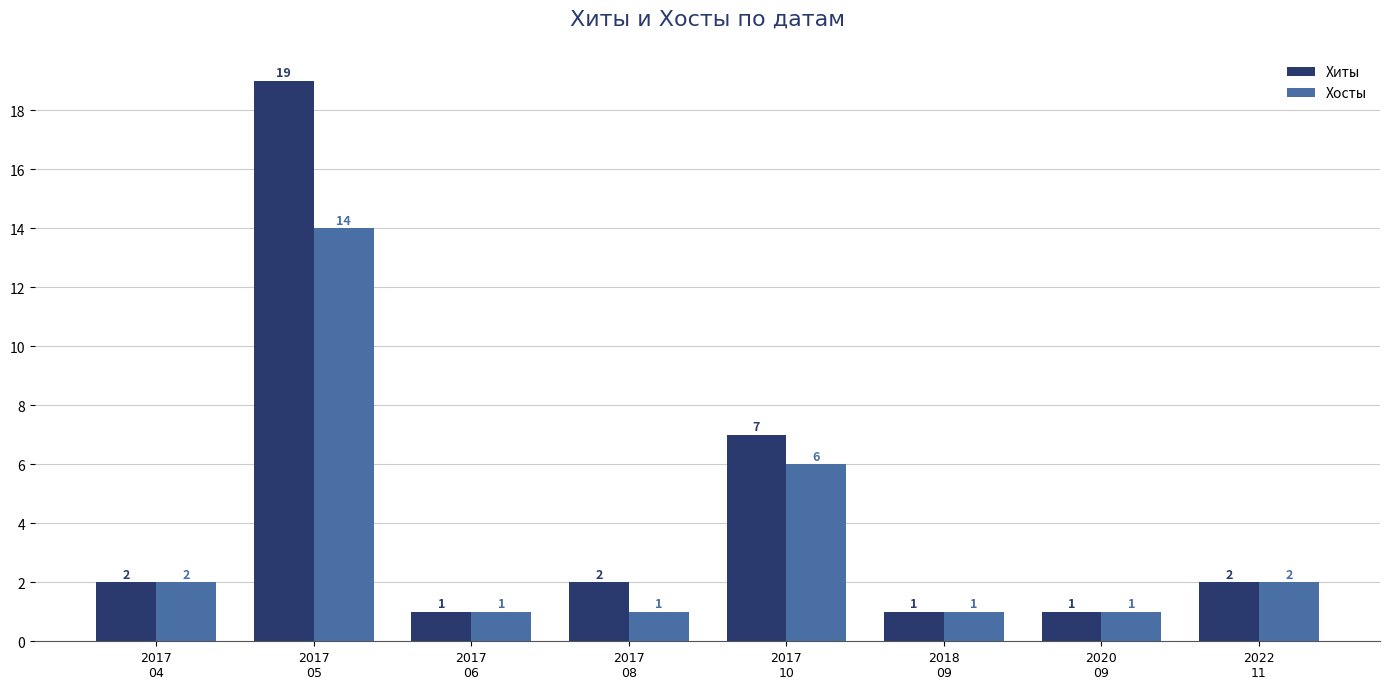

What is the value of the Хосты bar at the 7th from the left?

1